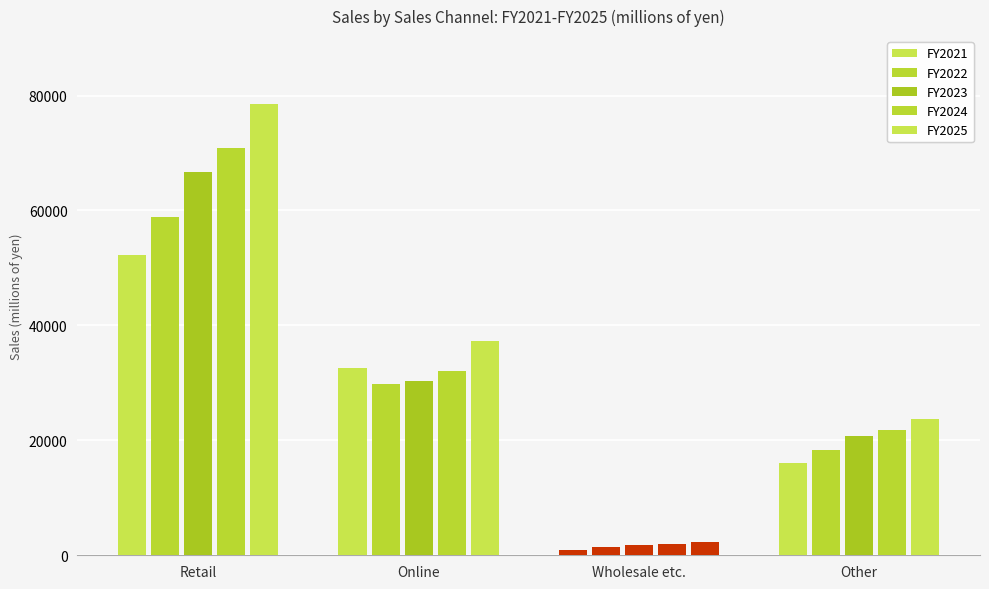

Which category has the highest value in the FY2022 series?

Retail